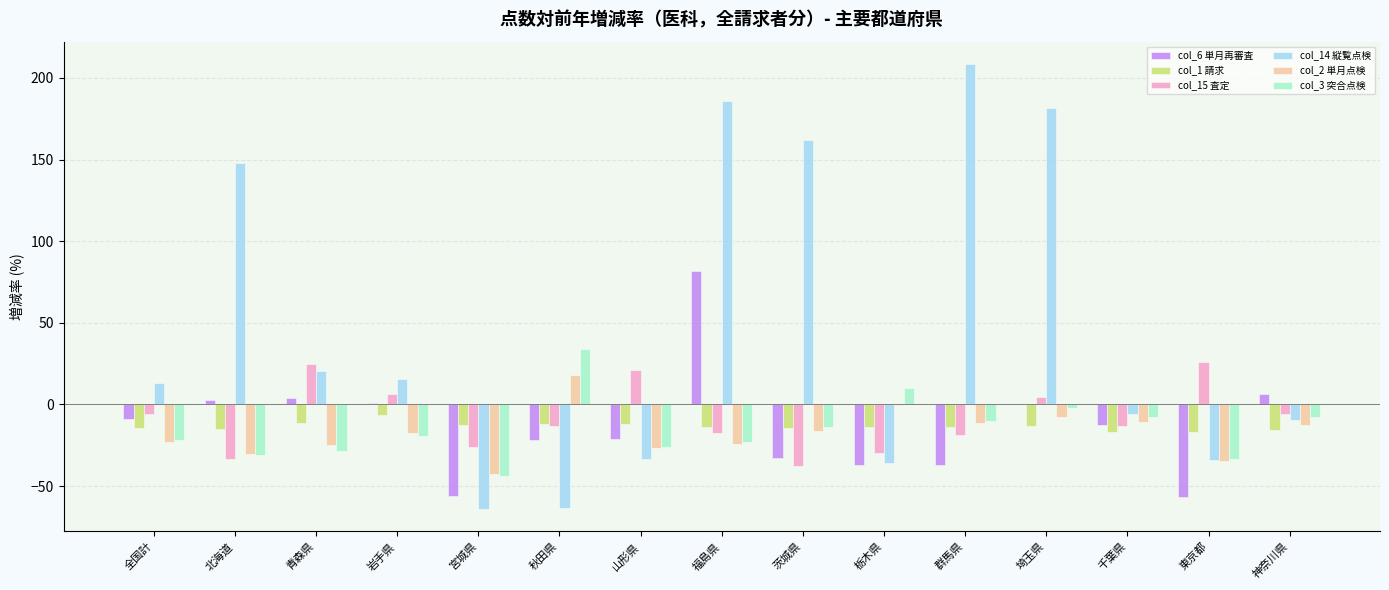

What is the total value across all series at 福島県?

189.7